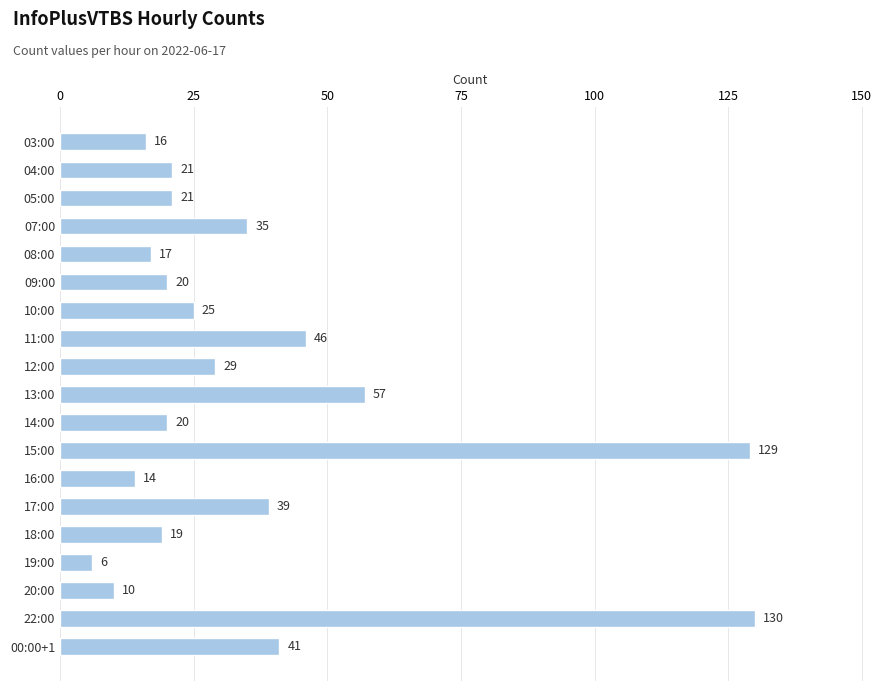

At which label is the value closest to 68?

13:00